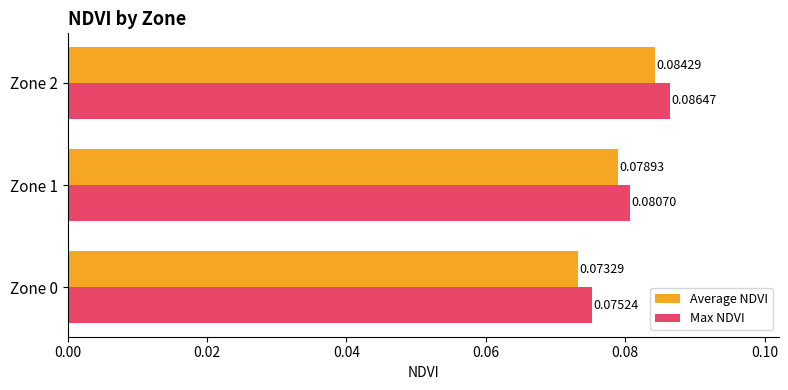

List the labels in order of Max NDVI value, largest first.

Zone 2, Zone 1, Zone 0